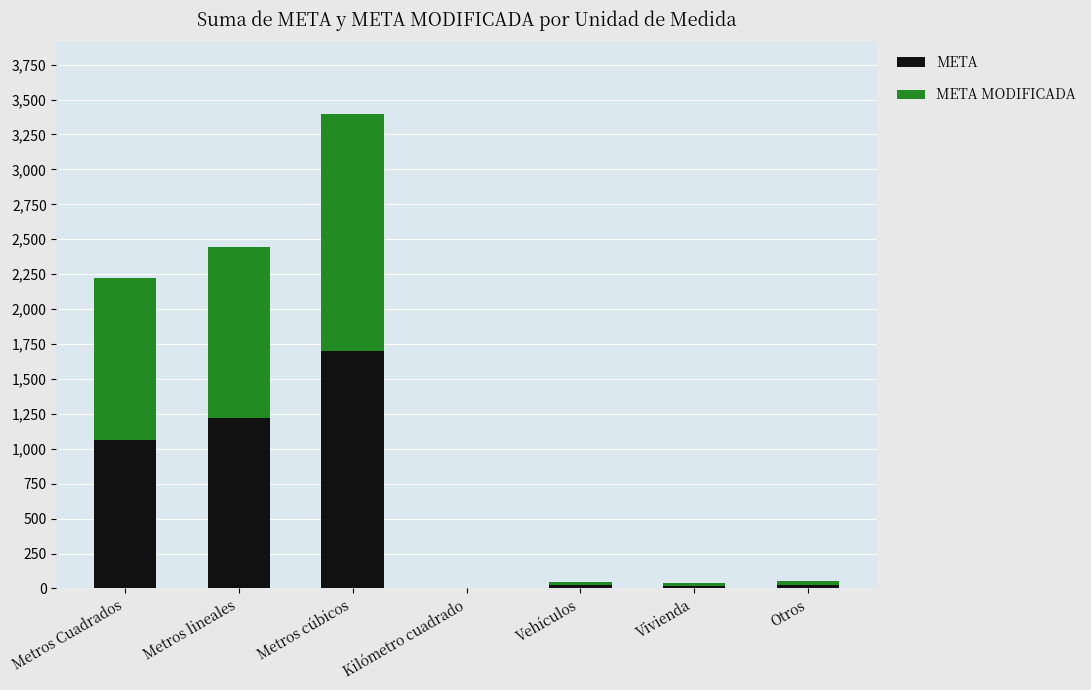

At which category is the sum across all series the highest?

Metros cúbicos